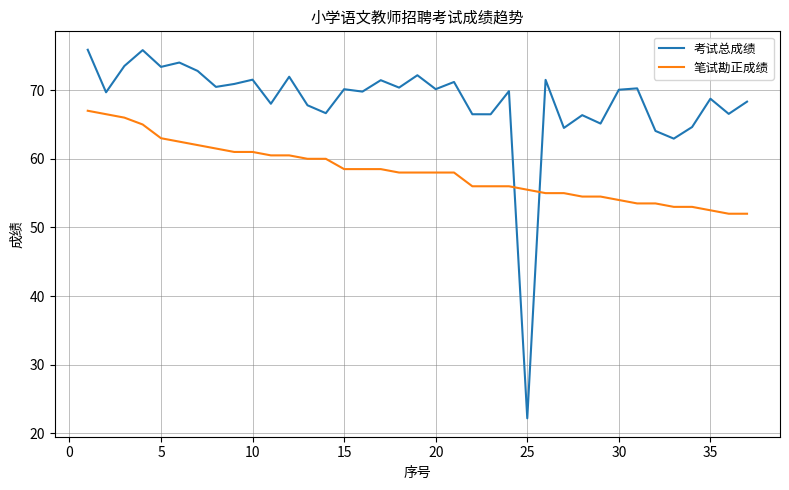

True or false: 笔试勘正成绩 and 考试总成绩 cross at least once.

True